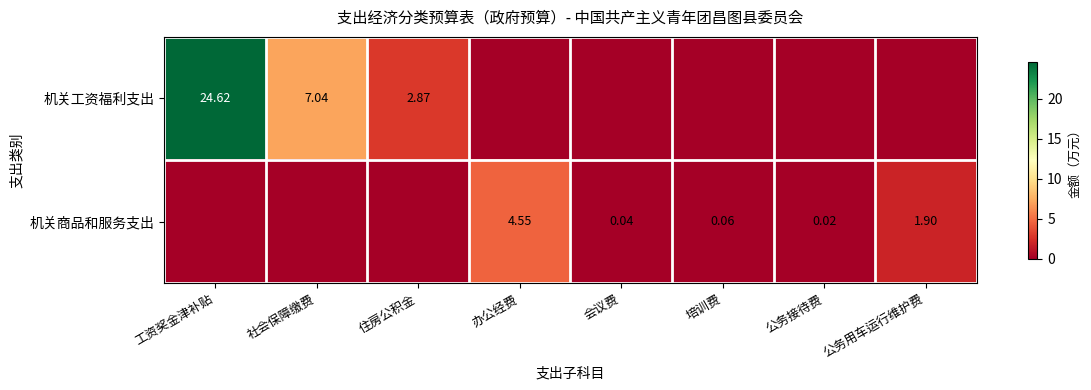

Is it true that 机关工资福利支出 equals 9.8 at 工资奖金津补贴?

False